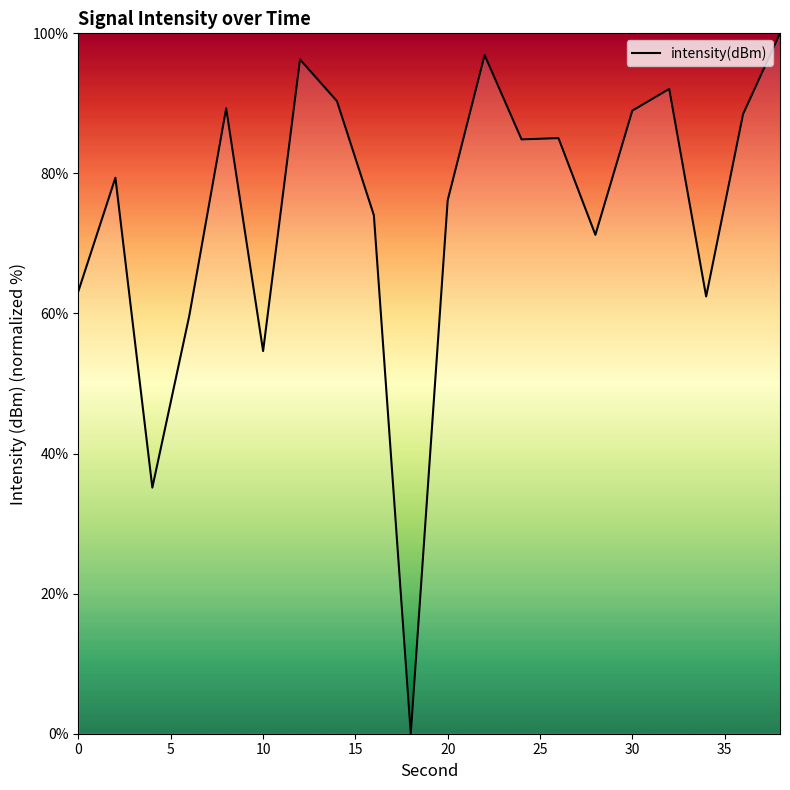

What is the difference between the maximum and minimum values?

100.0